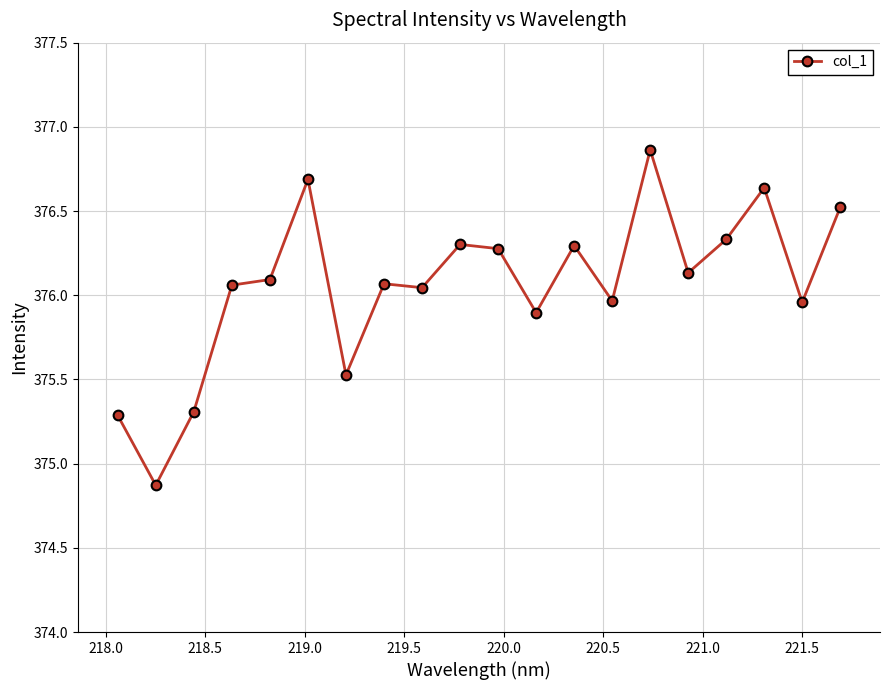

What is the minimum value shown in the chart?

374.9